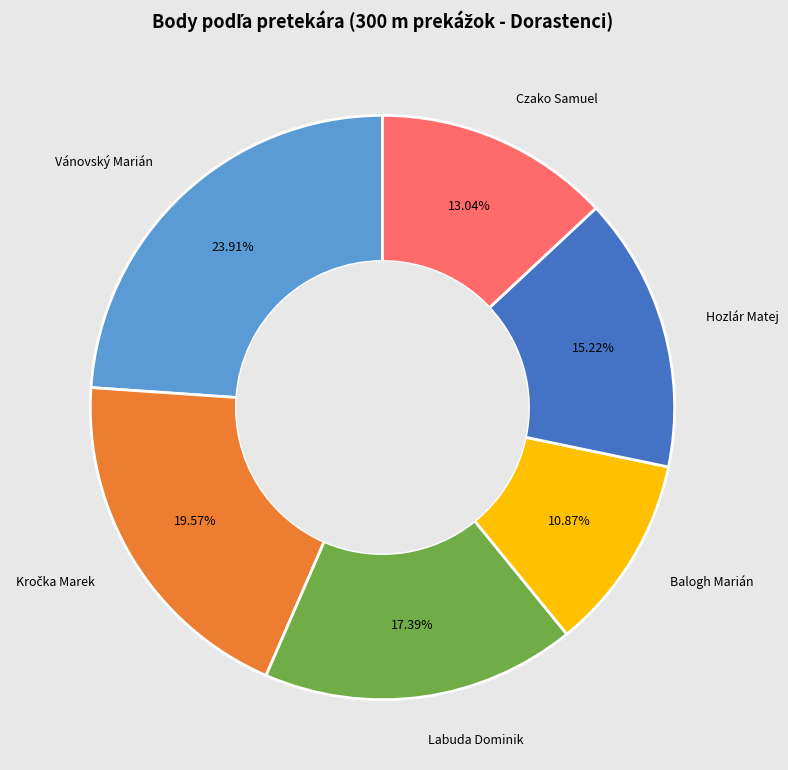

Is there any slice that represents more than half of the pie?

No